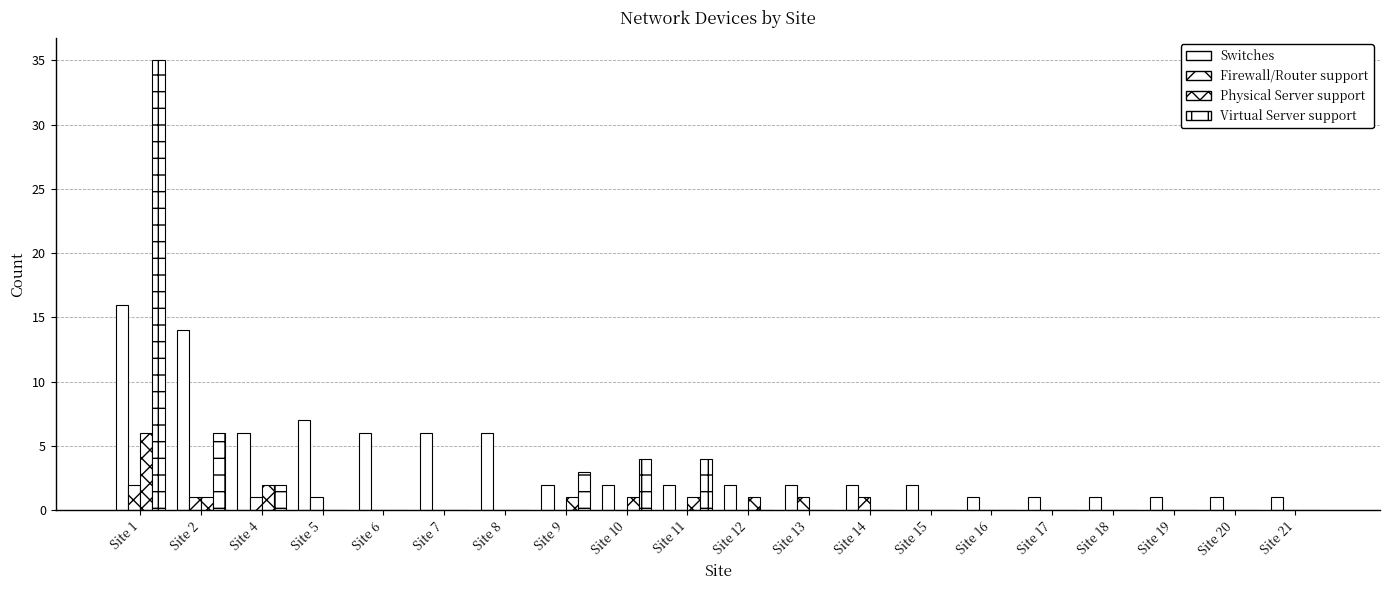

What is the sum of all Physical Server support values?

13